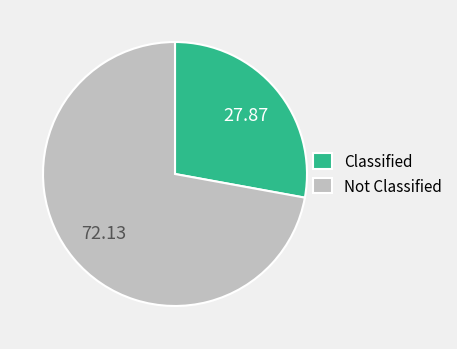

How many segments does this pie chart have?

2